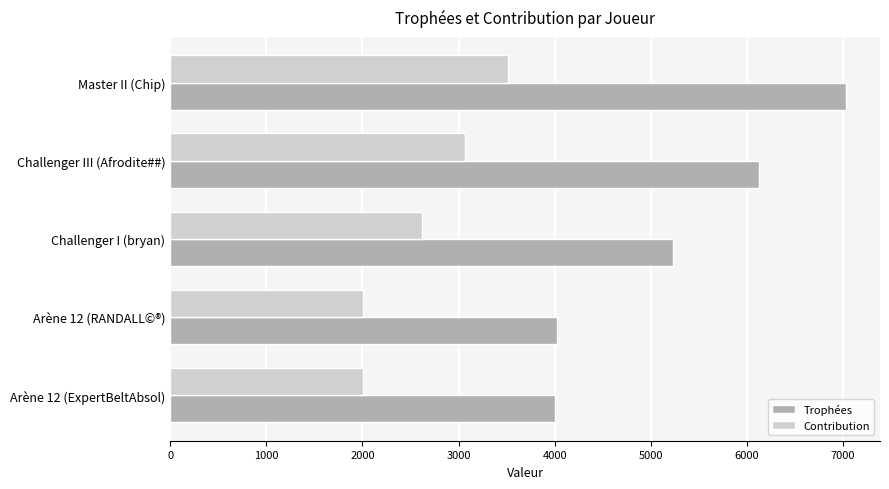

What is the difference between the highest and lowest values at Master II (Chip)?

3516